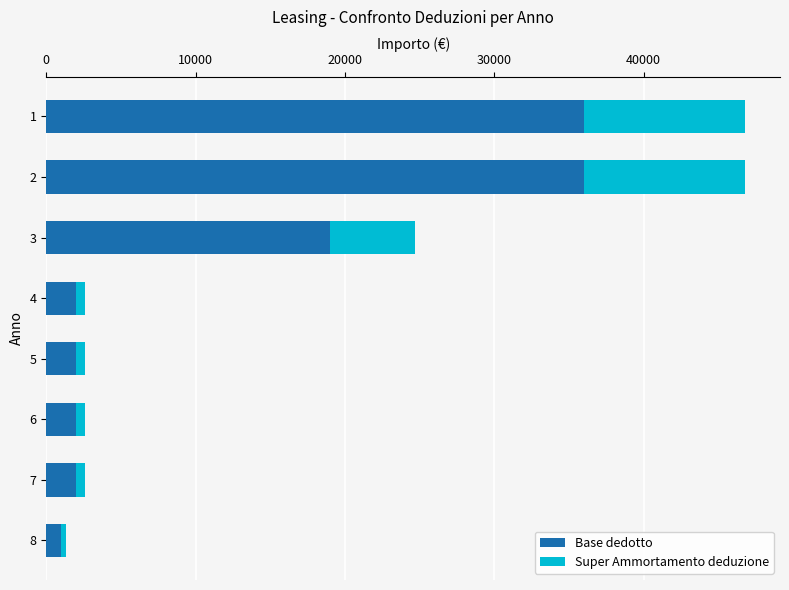

The value of Base dedotto at 4 is 2000. True or false?

True